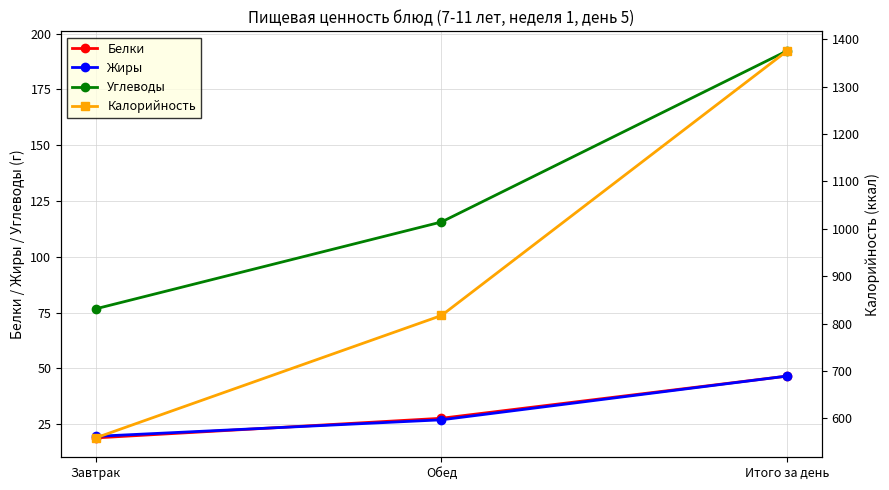

What is the value of the Жиры point at the 2nd from the left?

27.0